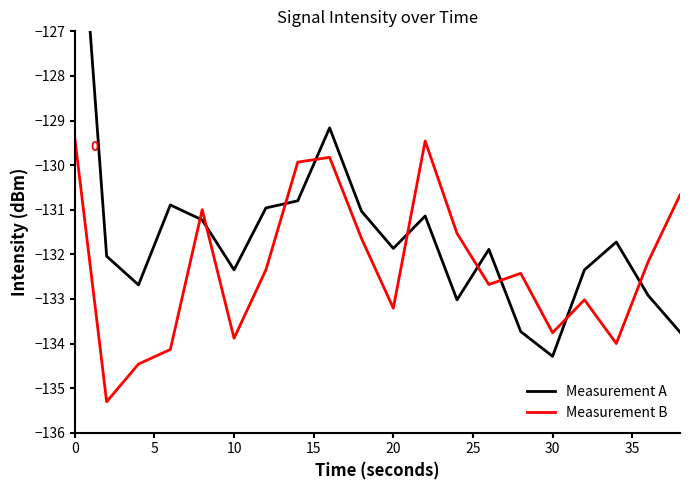

How many intersections are there between Measurement B and Measurement A?

9